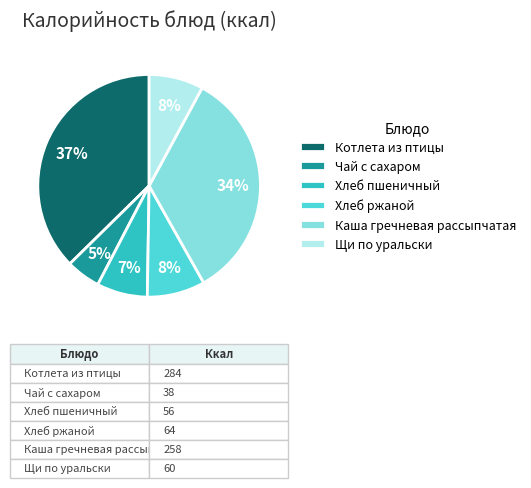

Combined, do Щи по уральски and Хлеб ржаной account for over 50%?

No